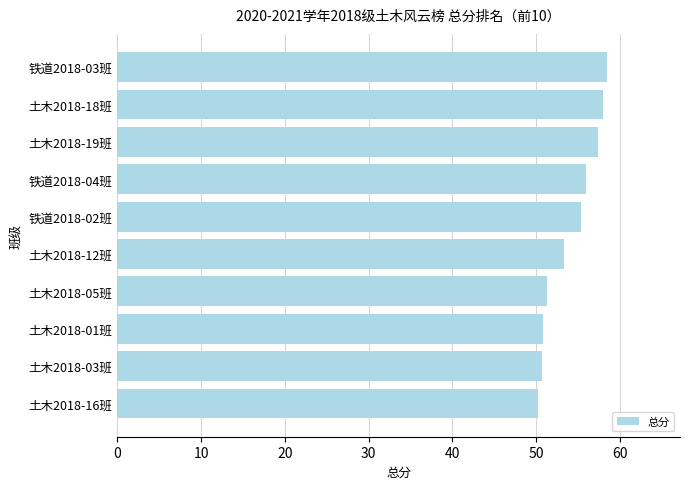

What is the minimum value shown in the chart?

50.3